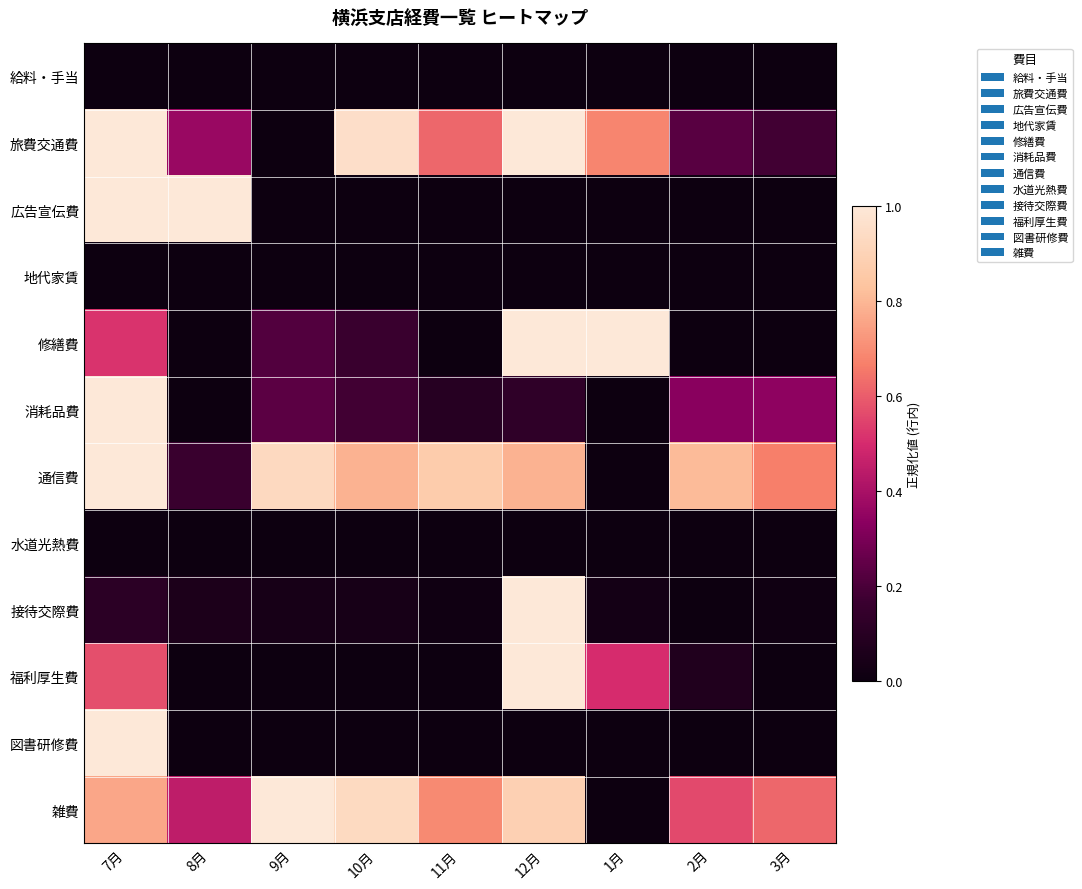

At which category does the chart reach its peak across all series?

7月